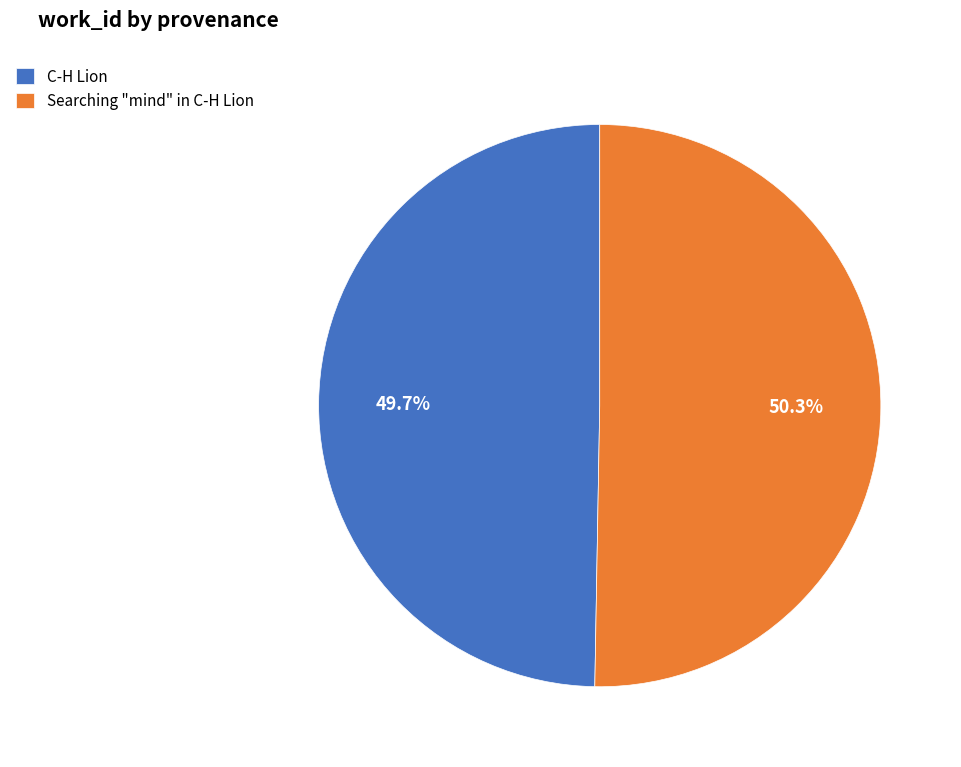

Combined, do Searching "mind" in C-H Lion and C-H Lion account for over 50%?

Yes